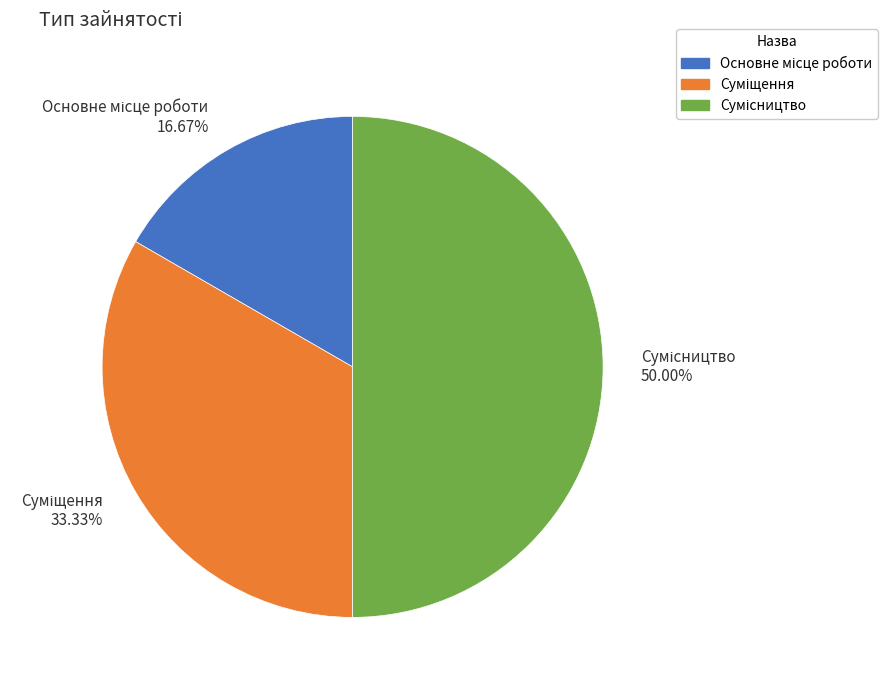

What percentage is the Сумісництво slice, to the nearest percent?

50%